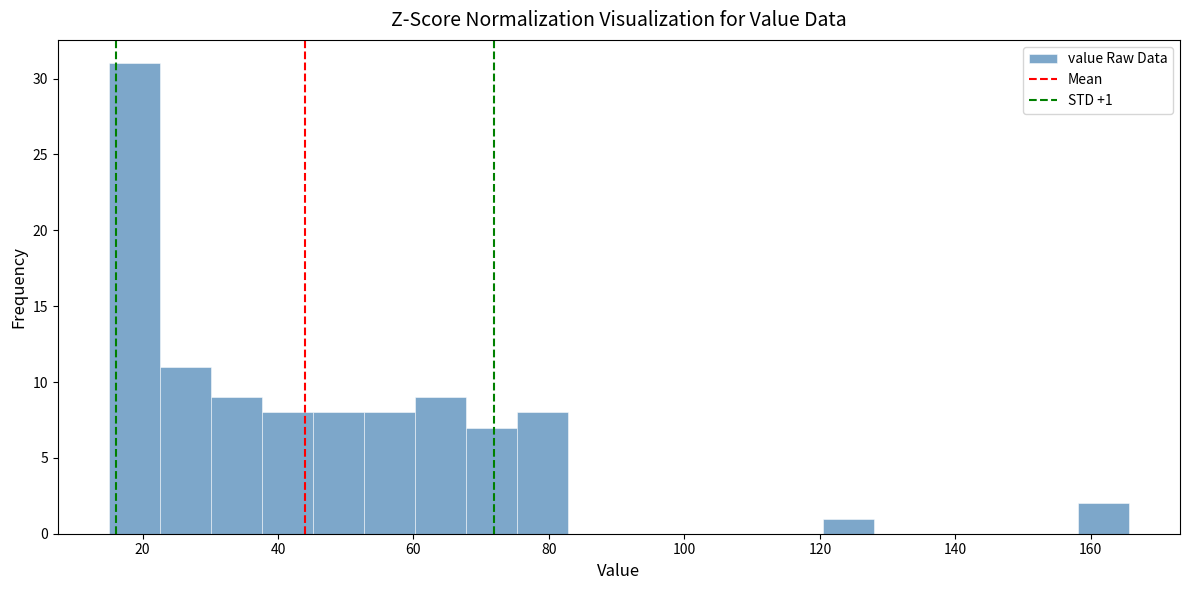

Read against the x-axis, roughly where is the centre of the tallest bar?

18